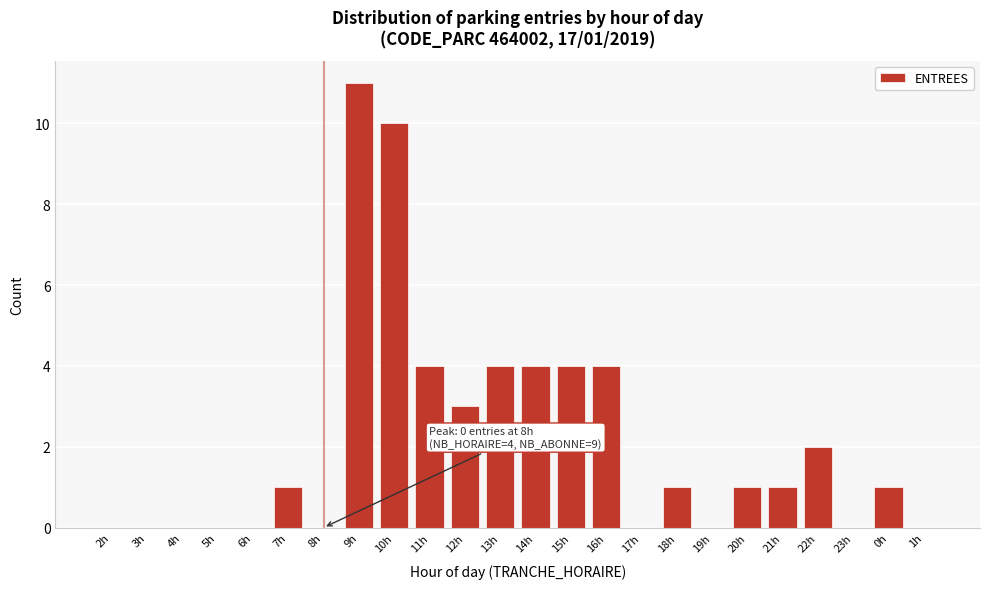

Between 0h and 16h, which is larger?

16h